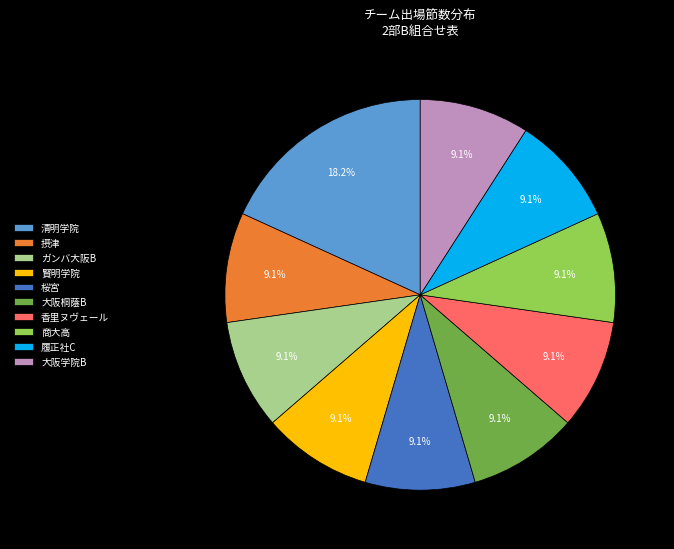

Is there a majority slice in this chart?

No